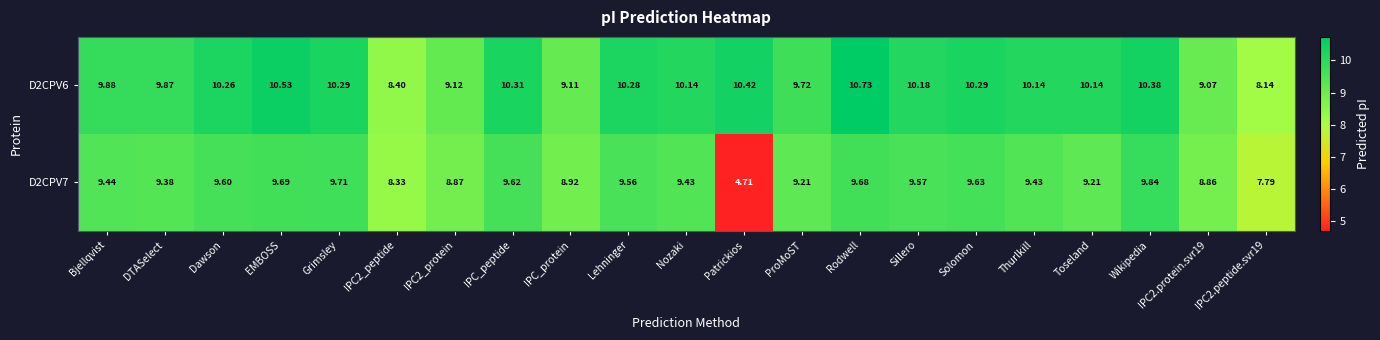

At which label does D2CPV6 first exceed 10?

Dawson